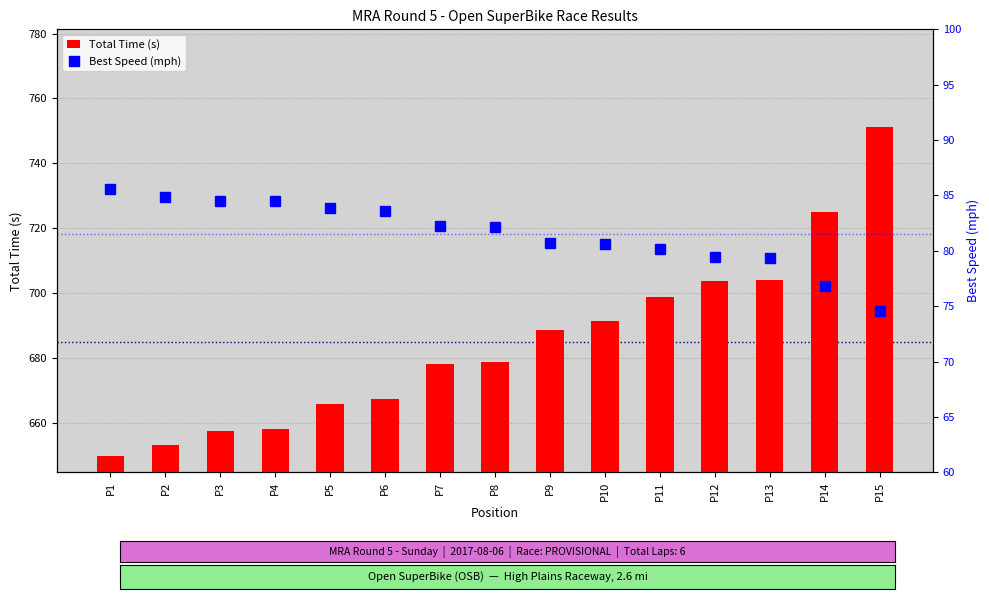

Is it true that Total Time (s) equals 64.9 at P10?

False